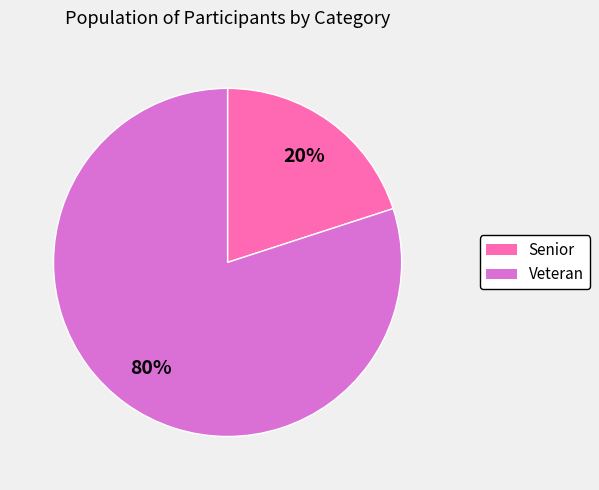

Approximately how many times larger is the value at Veteran compared to Senior?

4.0